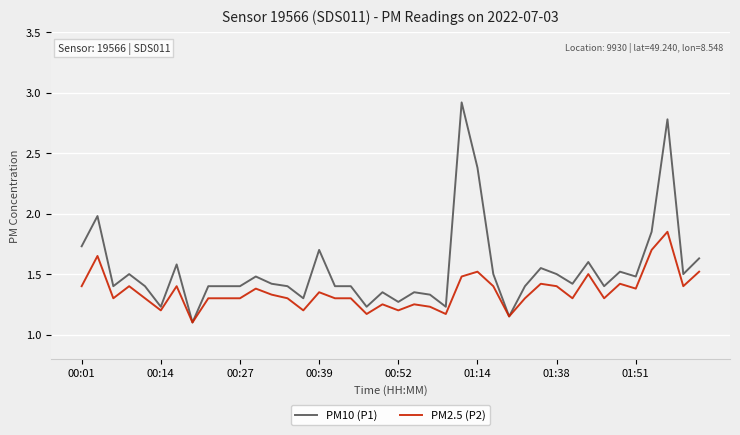

List the series in order of their overall mean, lowest first.

PM2.5 (P2), PM10 (P1)